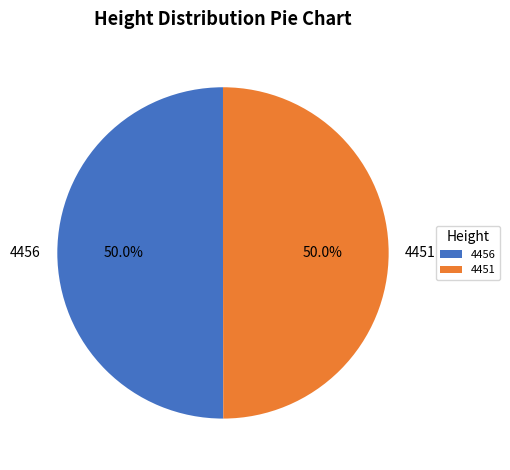

The 4456 slice represents 50% of the pie. True or false?

True